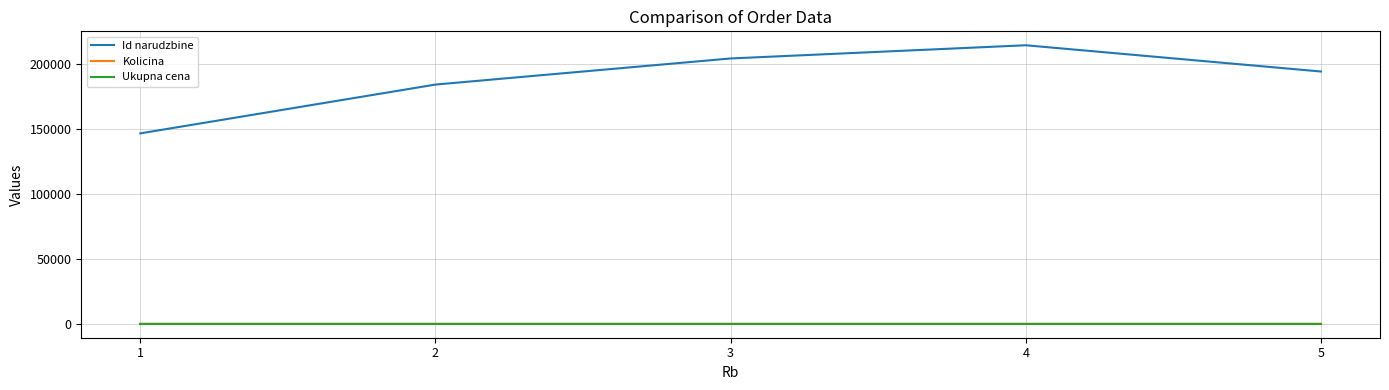

What is the greatest value displayed?

214394